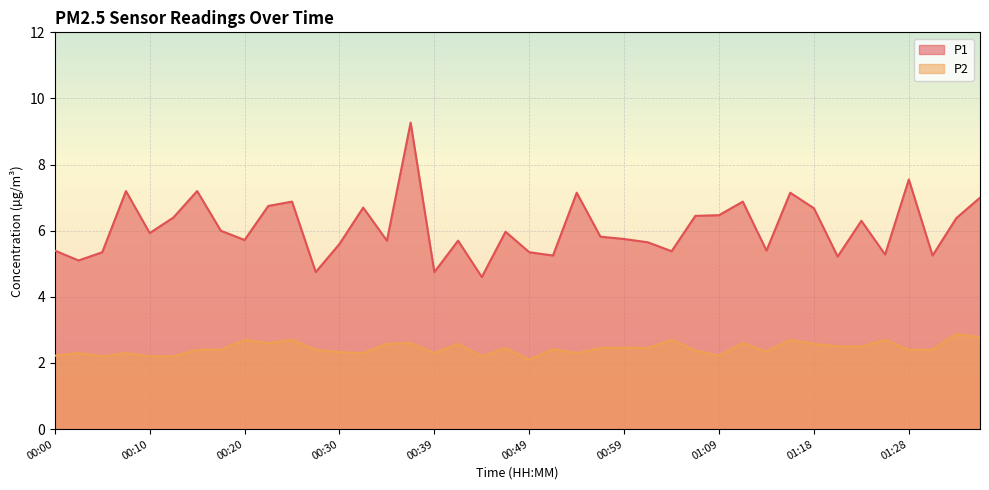

How many interior local peaks does the P1 series have?

12